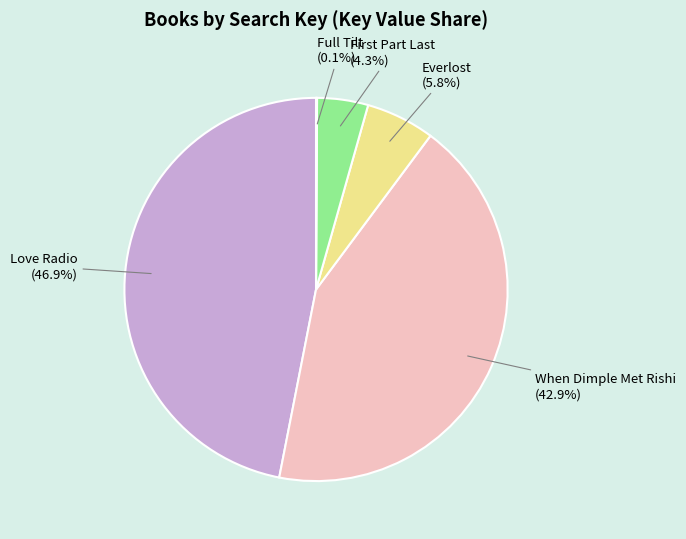

How many segments does this pie chart have?

5